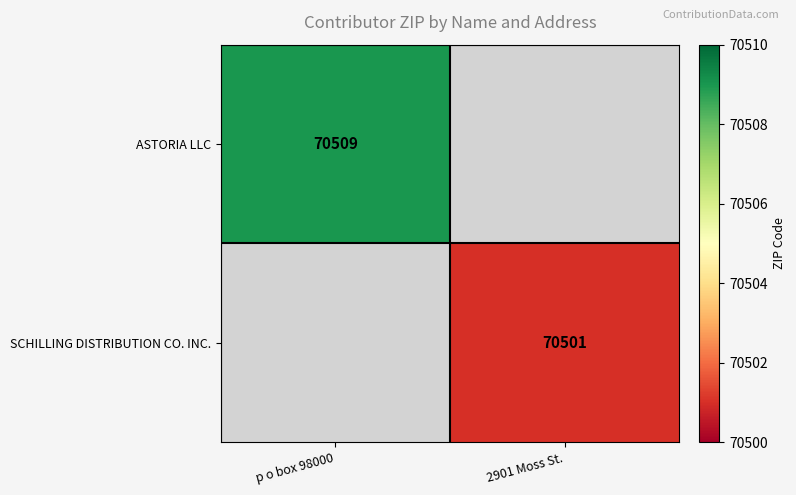

Between 2901 Moss St. and p o box 98000, which is larger?

p o box 98000